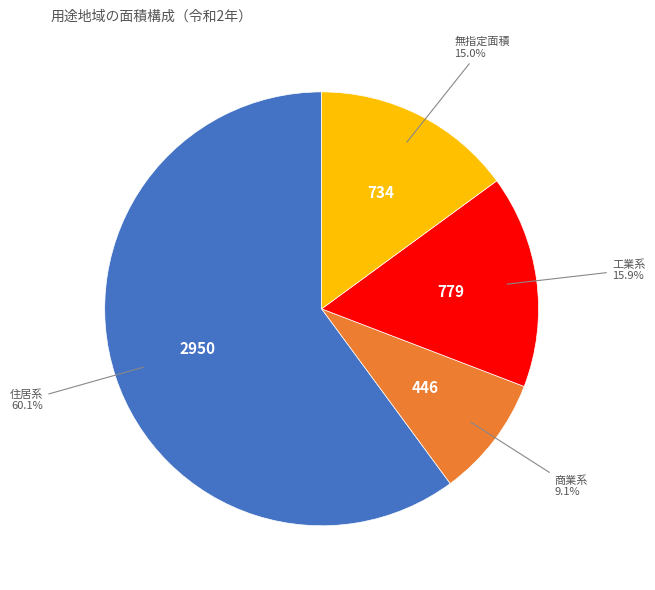

Is it true that 住居系 is 47% of the pie?

False